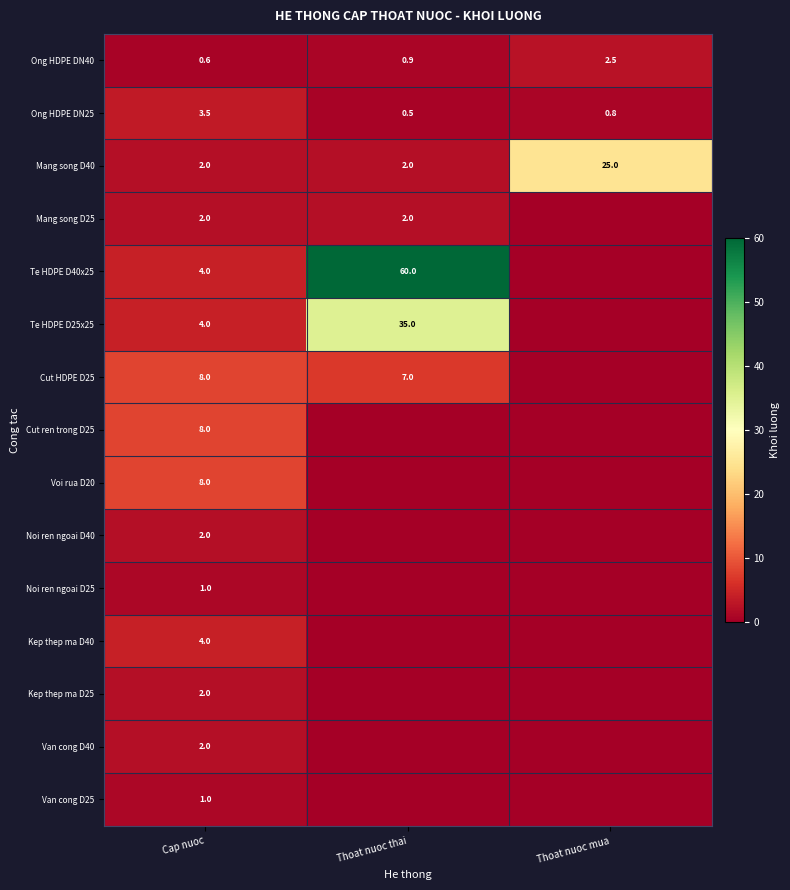

At which category does the chart reach its peak across all series?

Thoat nuoc thai